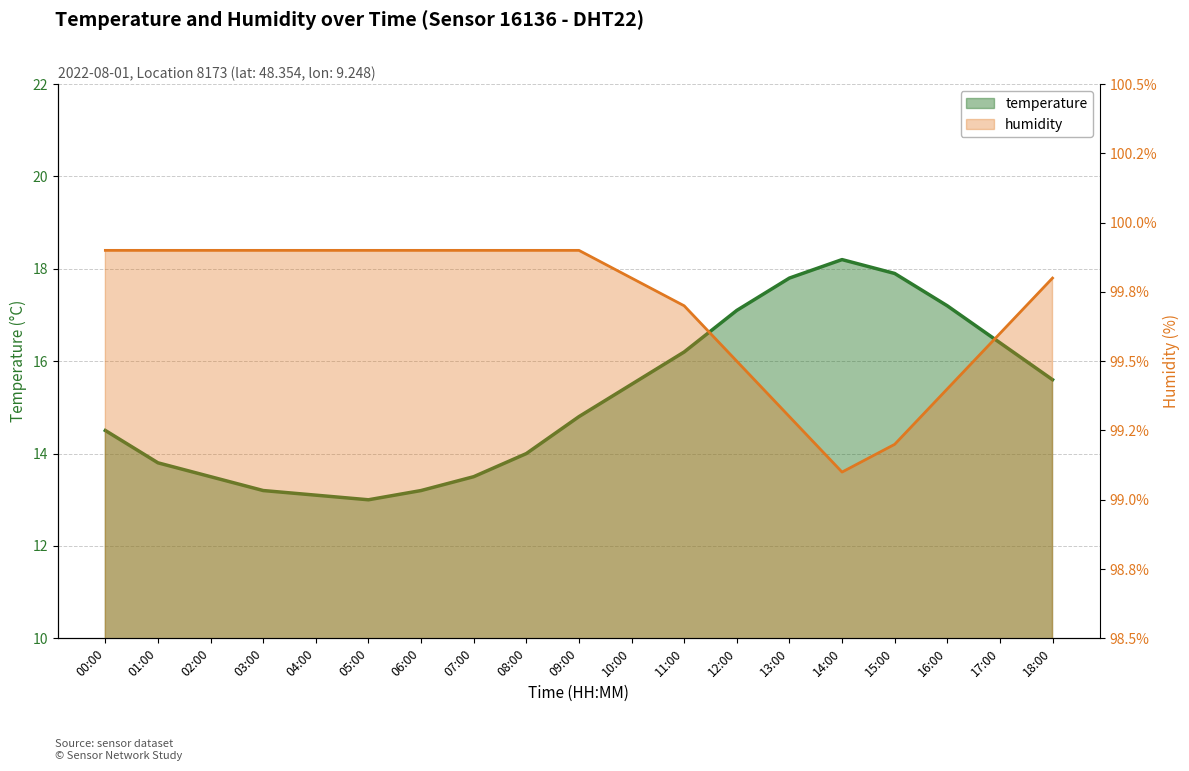

True or false: humidity and temperature intersect in this chart.

False